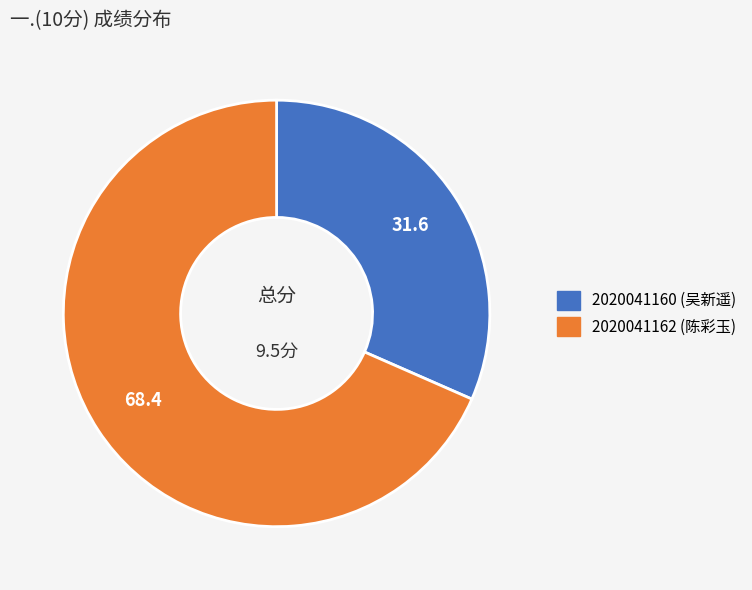

Which category has the smallest portion of the pie?

2020041160 (吴新遥)